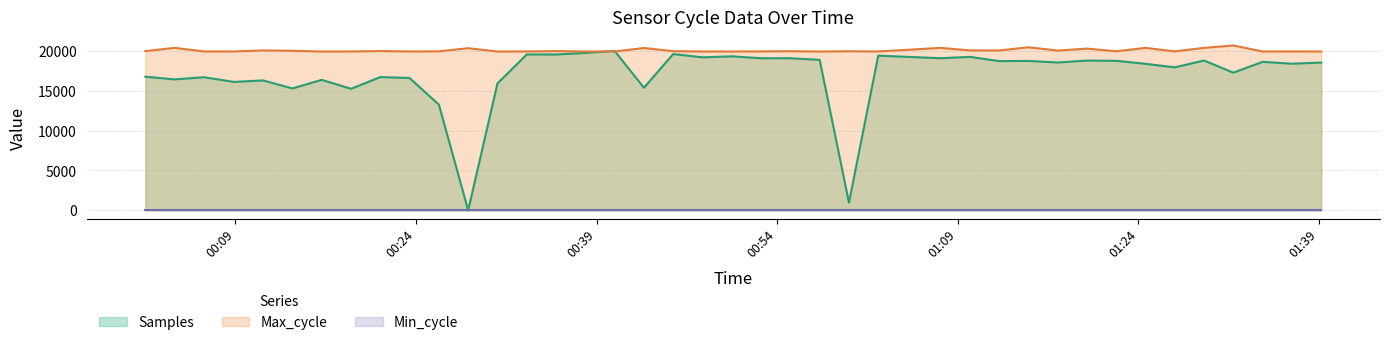

What is the average value of the Max_cycle series?

20059.4